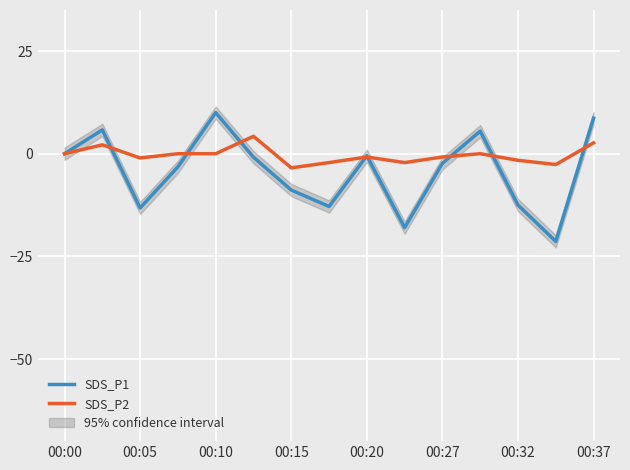

Which category has the highest value in the SDS_P1 series?

00:10